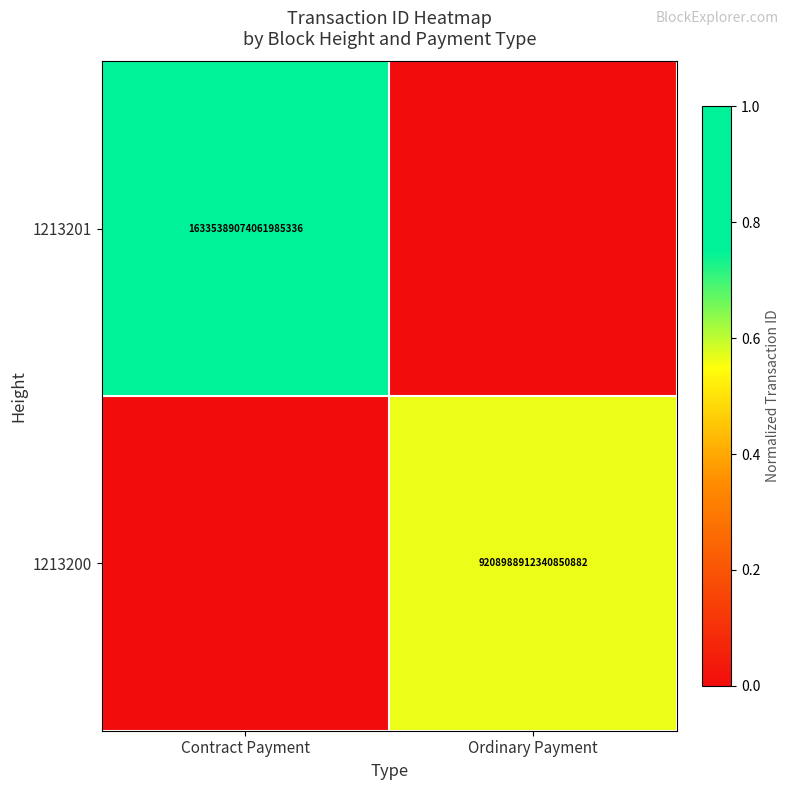

Is it true that 1213201 equals 16335389074061985792 at Contract Payment?

True